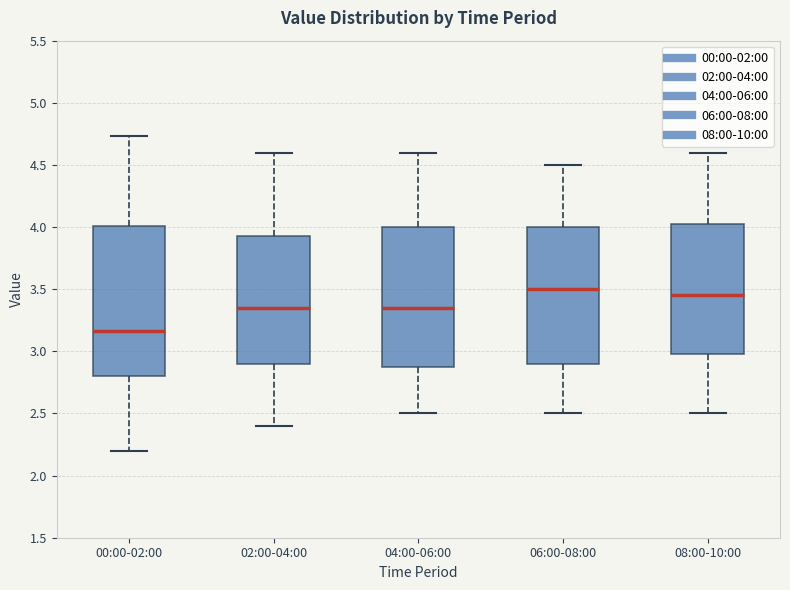

Which box is the tallest, from its lower edge to its upper edge?

00:00-02:00